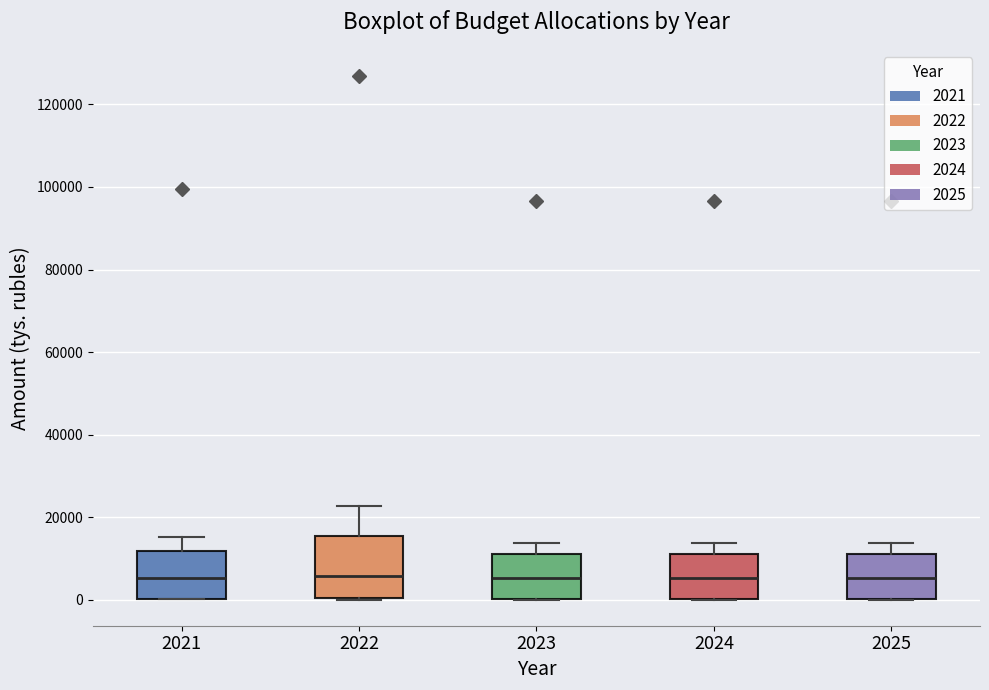

Reading left to right, read every box against the y-axis: the position of its median line, the range the box covers, and the ends of its whiskers. The values are not printed on the chart, so give them approximately, as read against the axis.

2021: median 6000, box 0 to 12000, whiskers 0 to 16000
2022: median 6000, box 0 to 16000, whiskers 0 to 22000
2023: median 6000, box 0 to 12000, whiskers 0 to 14000
2024: median 6000, box 0 to 12000, whiskers 0 to 14000
2025: median 6000, box 0 to 12000, whiskers 0 to 14000